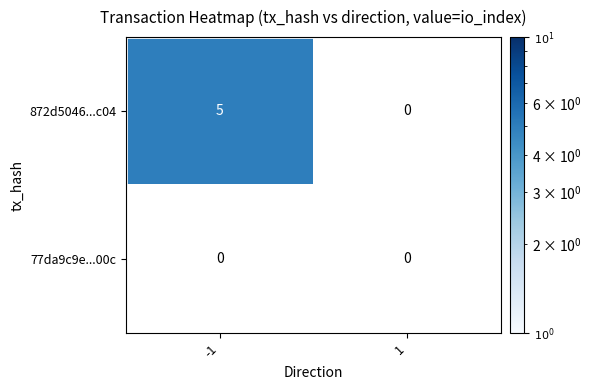

What is the spread (max minus min) of values at -1?

5